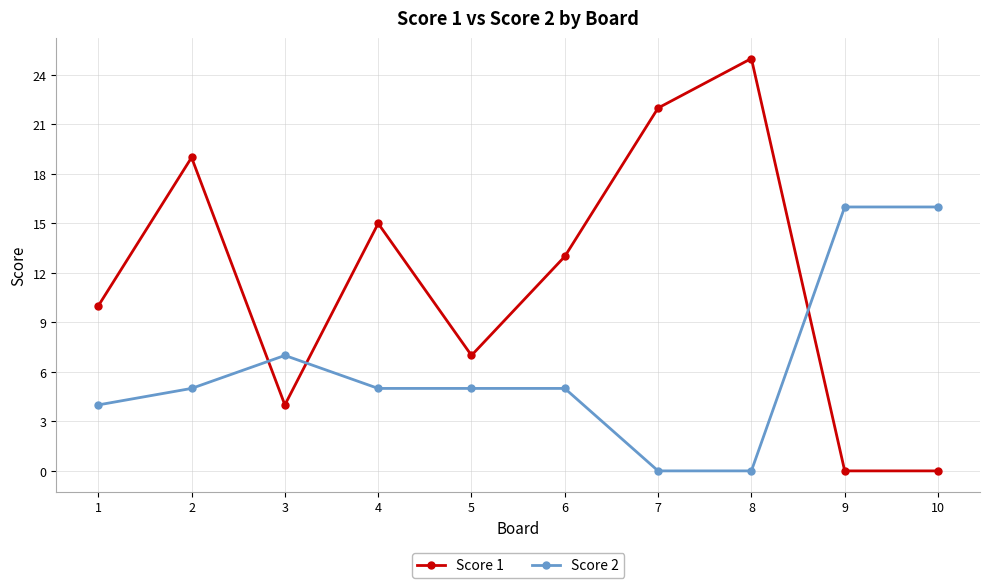

At which category does Score 1 reach its first local peak?

2